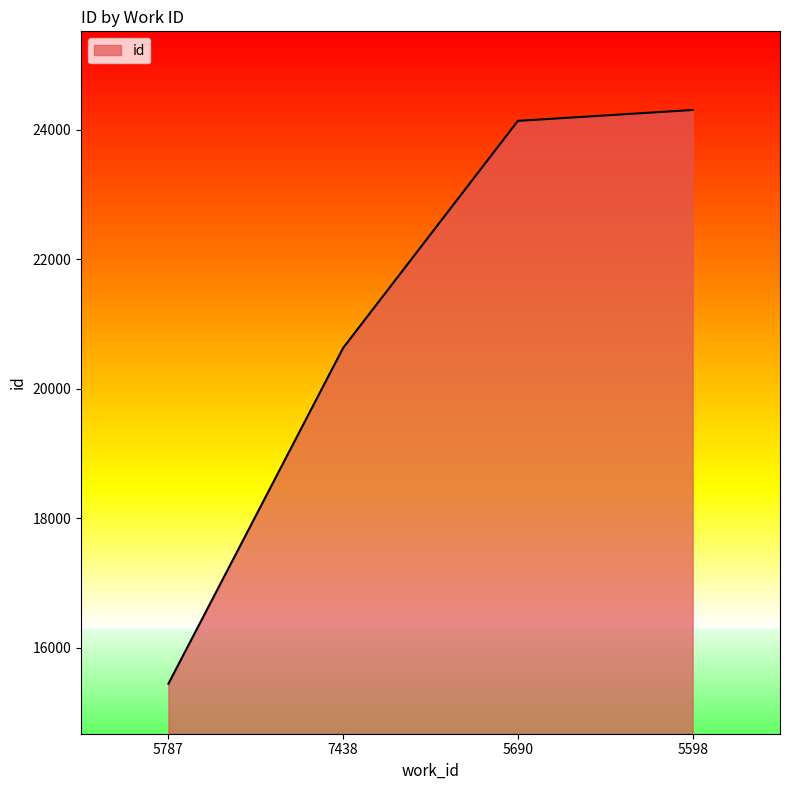

Reading right to left, what are all the values shown in this chart?

5598=24306	5690=24138	7438=20630	5787=15441